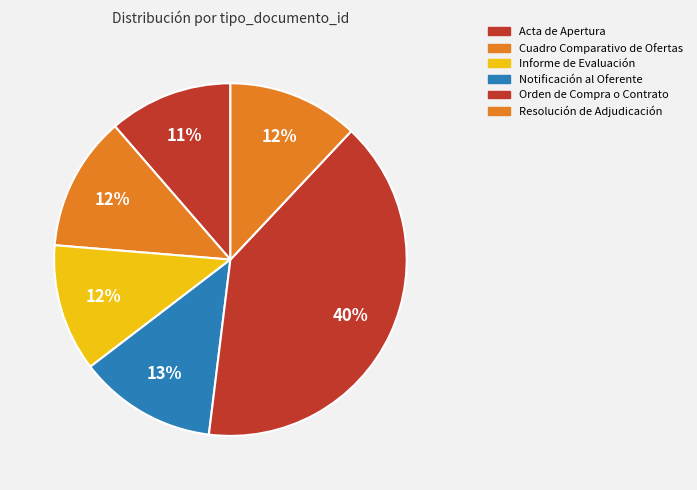

How many slices are in this pie chart?

6